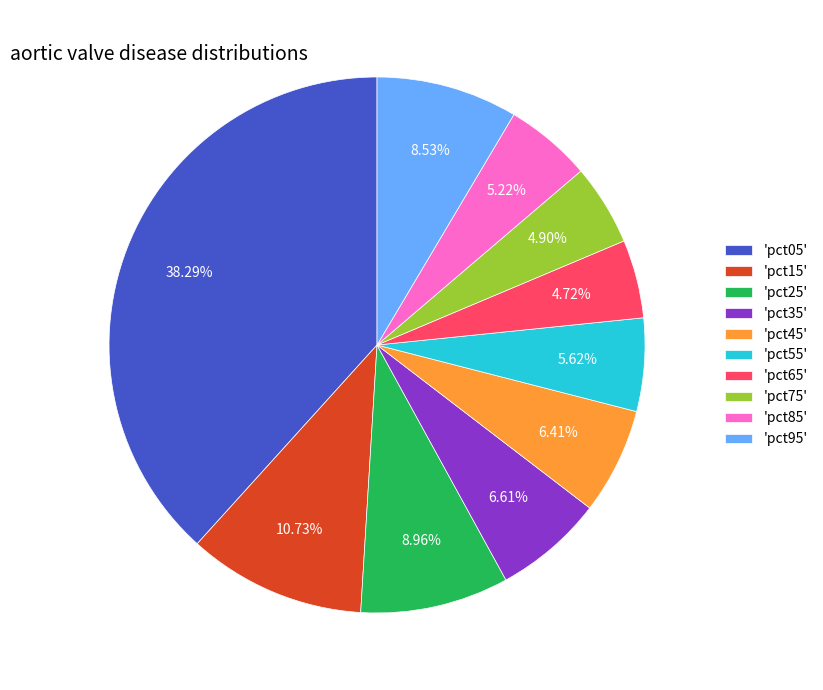

Is there a majority slice in this chart?

No